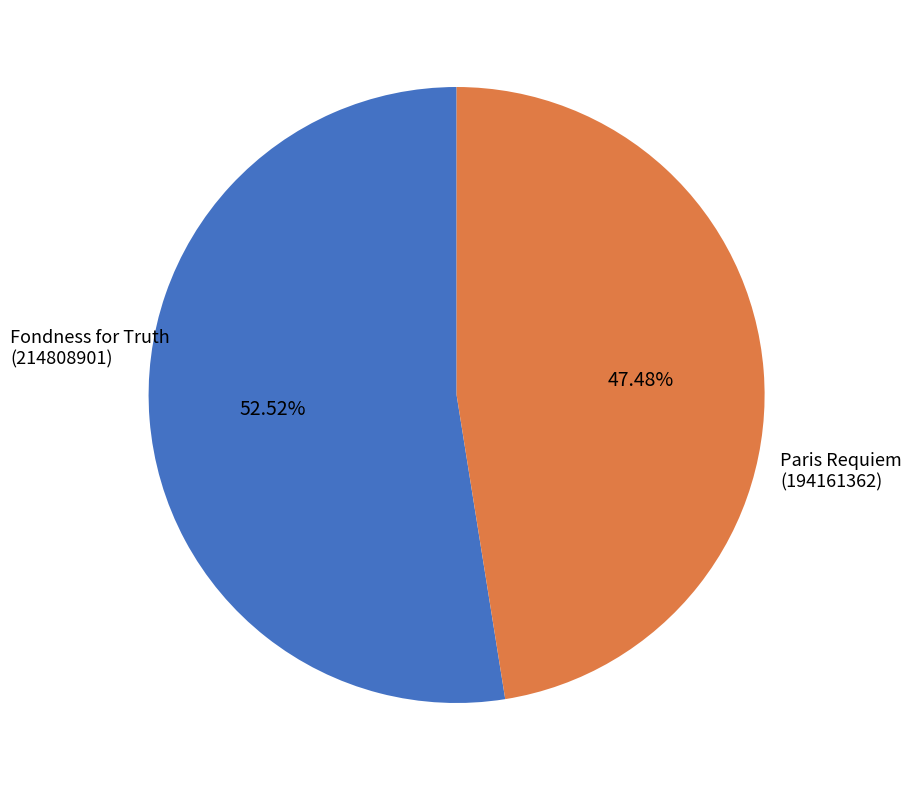

Rank the categories by value from highest to lowest.

Fondness for Truth (214808901), Paris Requiem (194161362)